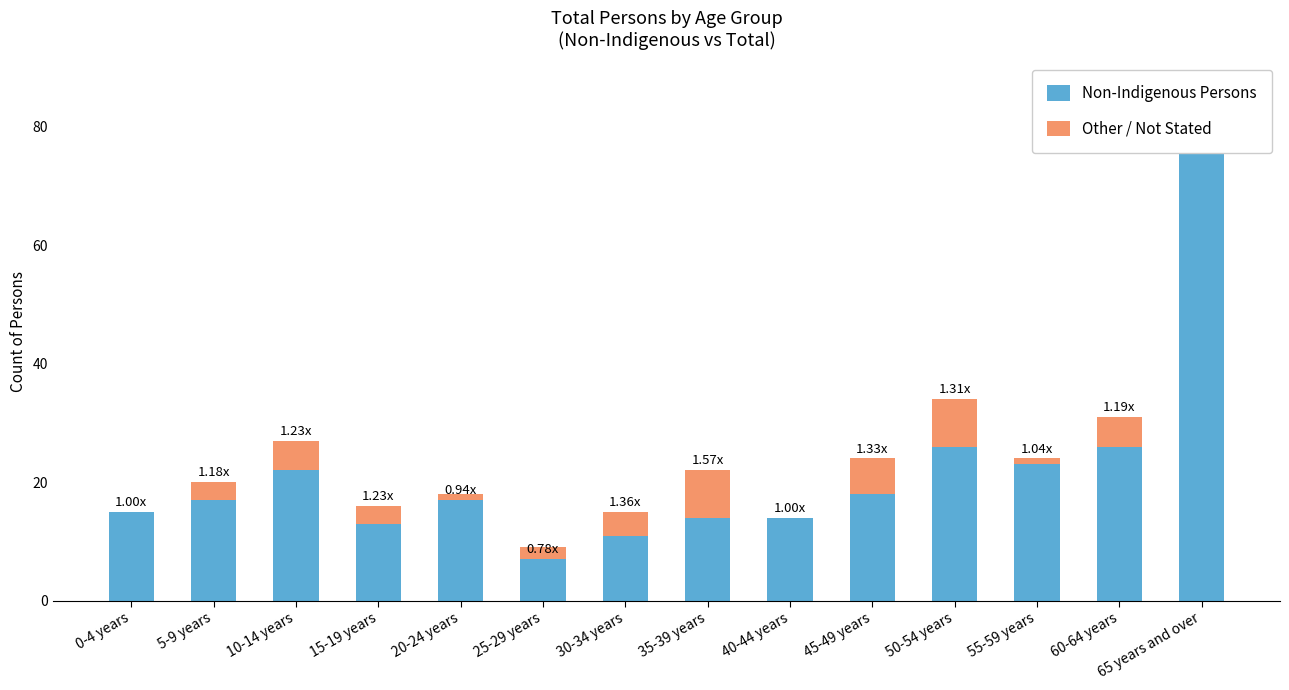

What is the sum of the Other / Not Stated values at 60-64 years and 55-59 years?

6